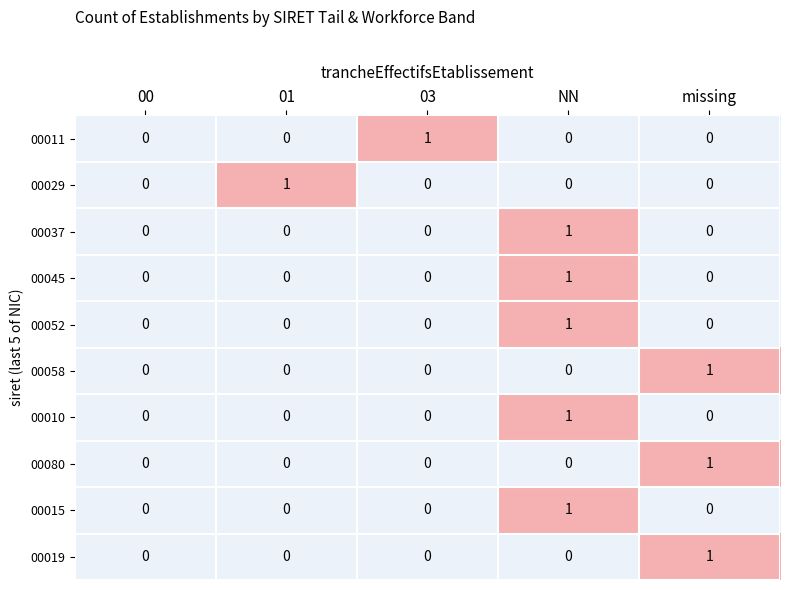

At which category is the sum across all series the highest?

NN